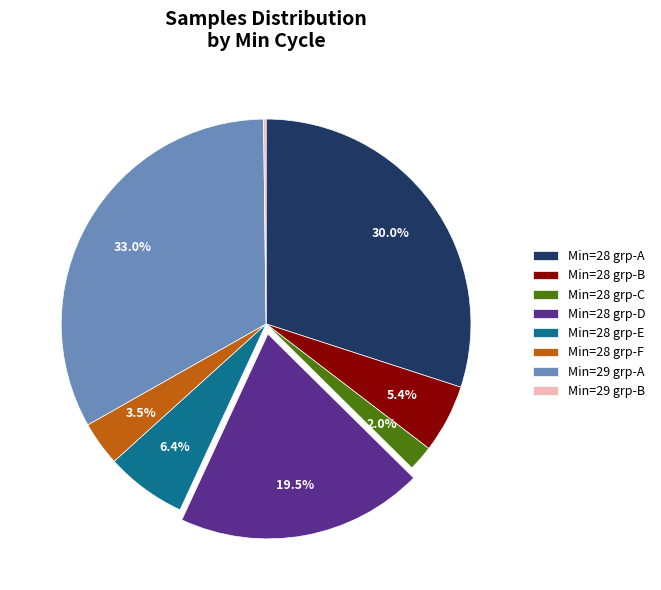

What percentage do Min=29 grp-A and Min=28 grp-B together represent?

38.4%